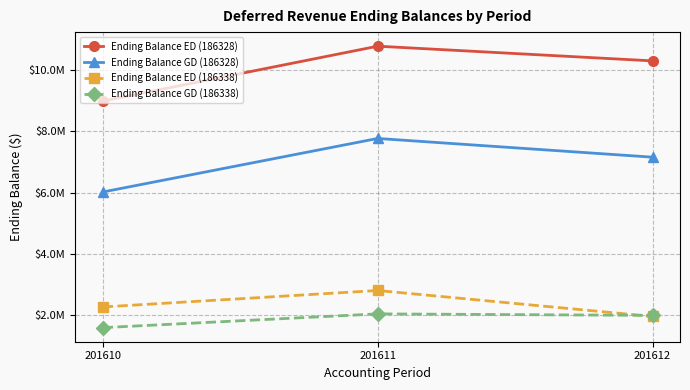

What are all the series names shown in the legend?

Ending Balance ED (186328), Ending Balance GD (186328), Ending Balance ED (186338), Ending Balance GD (186338)